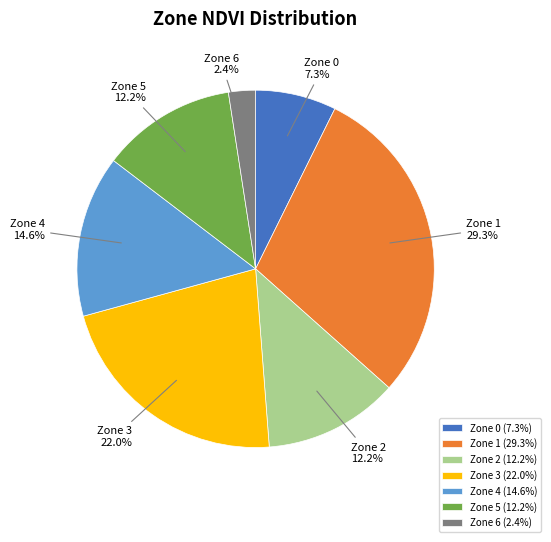

Is Zone 5 the majority of the pie?

No